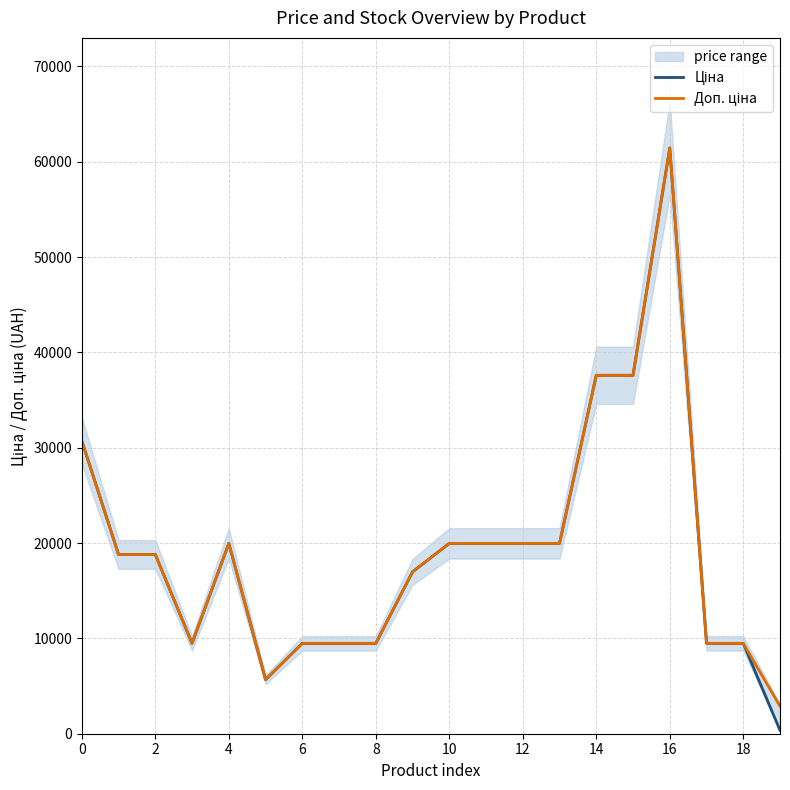

How many data points in Доп. ціна are less than 18796?

9